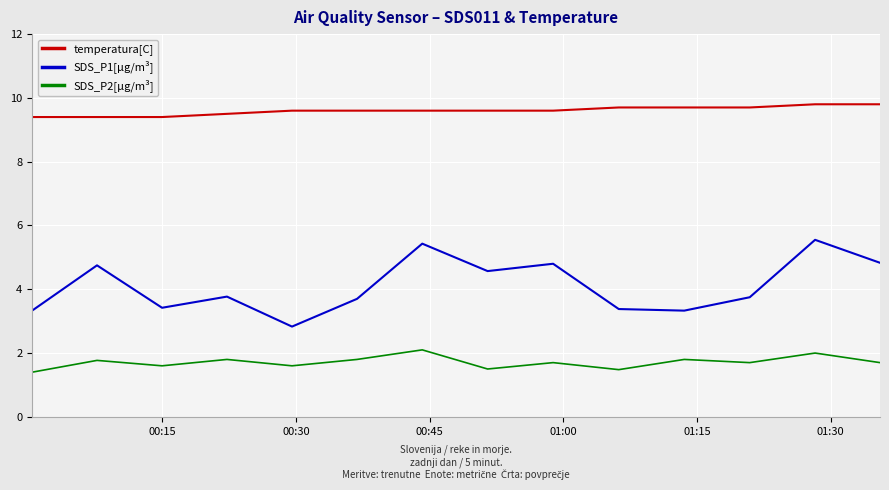

What are all the series names shown in the legend?

temperatura[C], SDS_P1[µg/m³], SDS_P2[µg/m³]